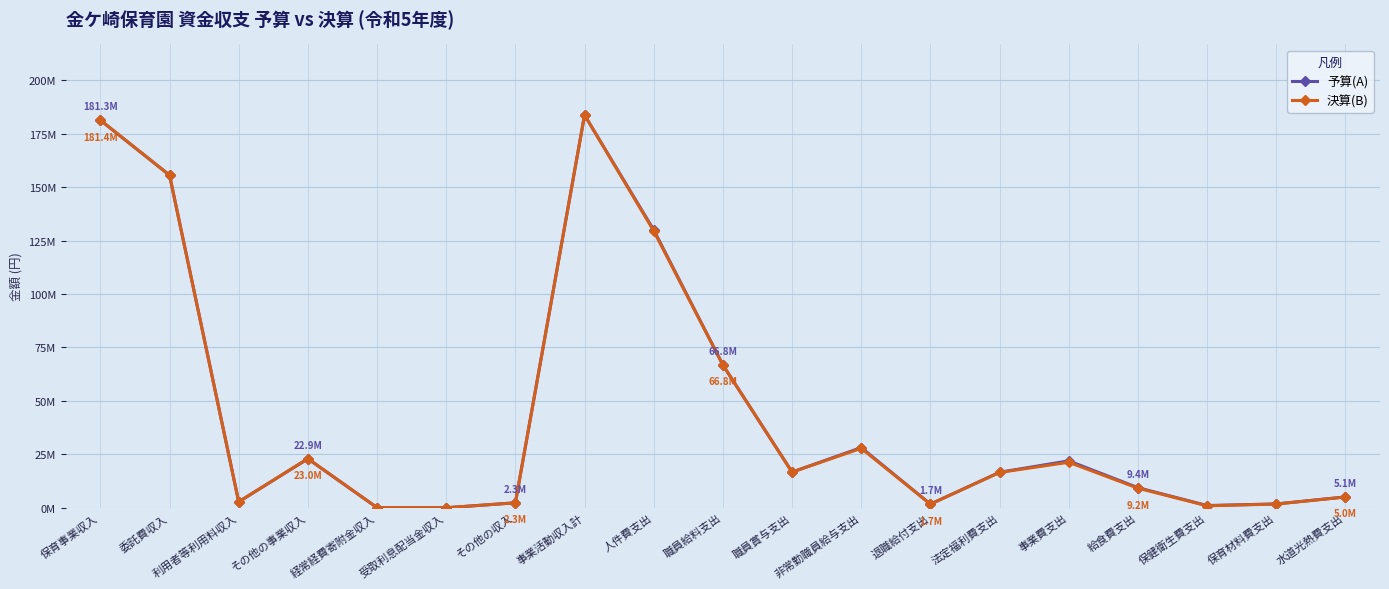

What are all the series names shown in the legend?

予算(A), 決算(B)